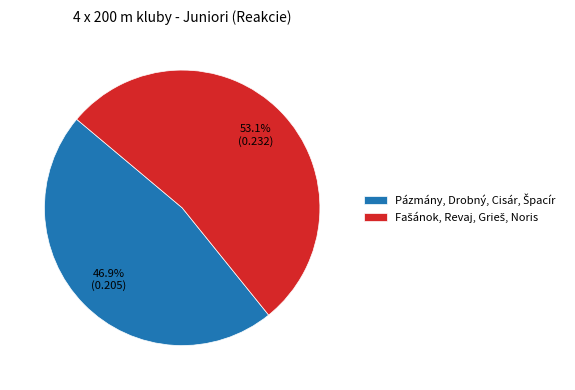

Is there a majority slice in this chart?

Yes